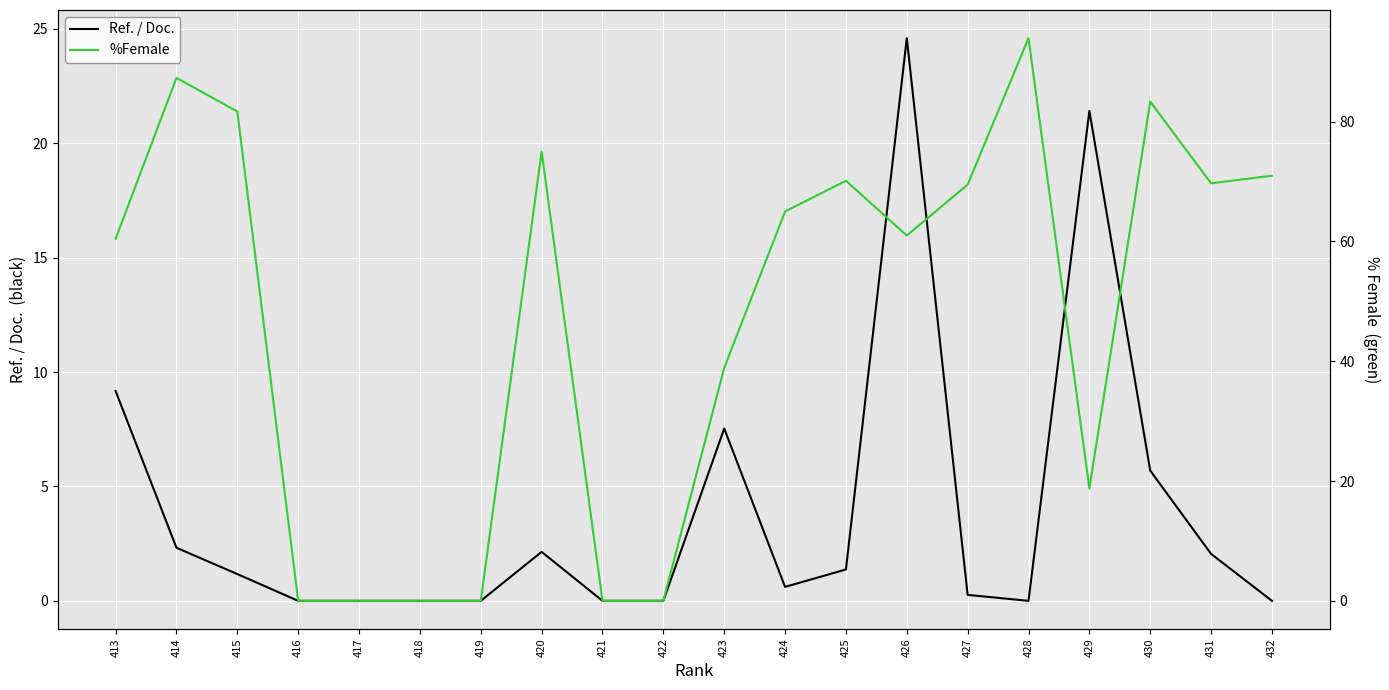

Does the chart display data point markers on the line(s)?

No